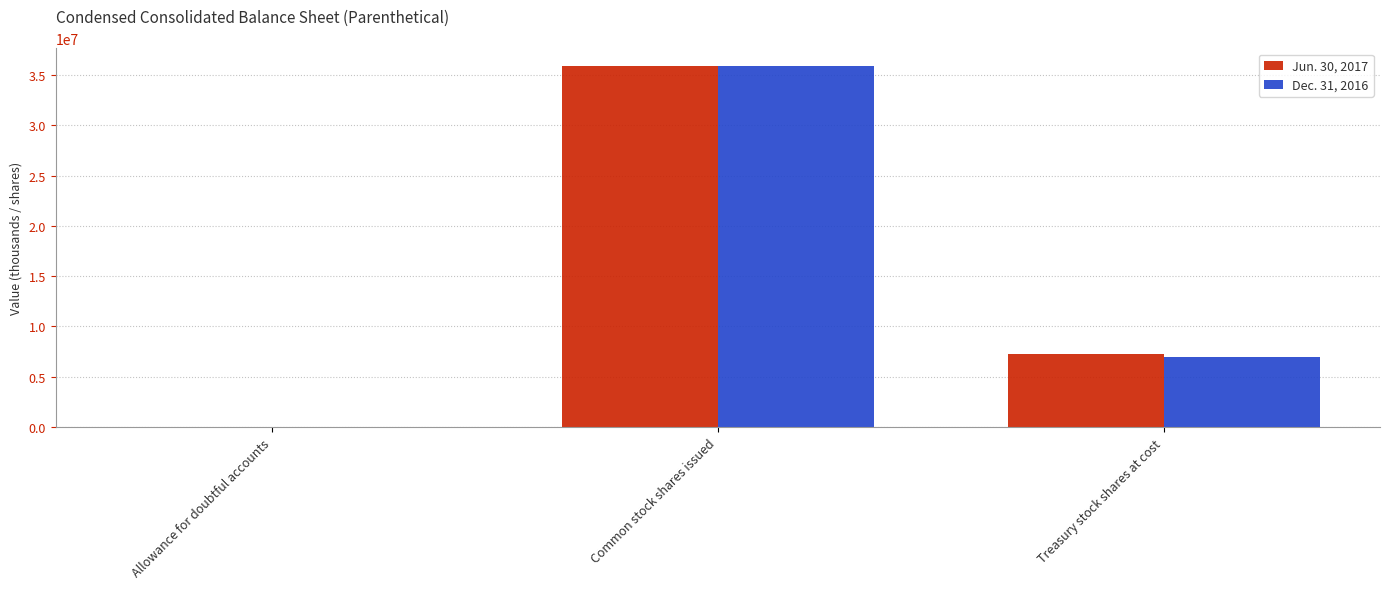

At which category is the sum across all series the highest?

Common stock shares issued